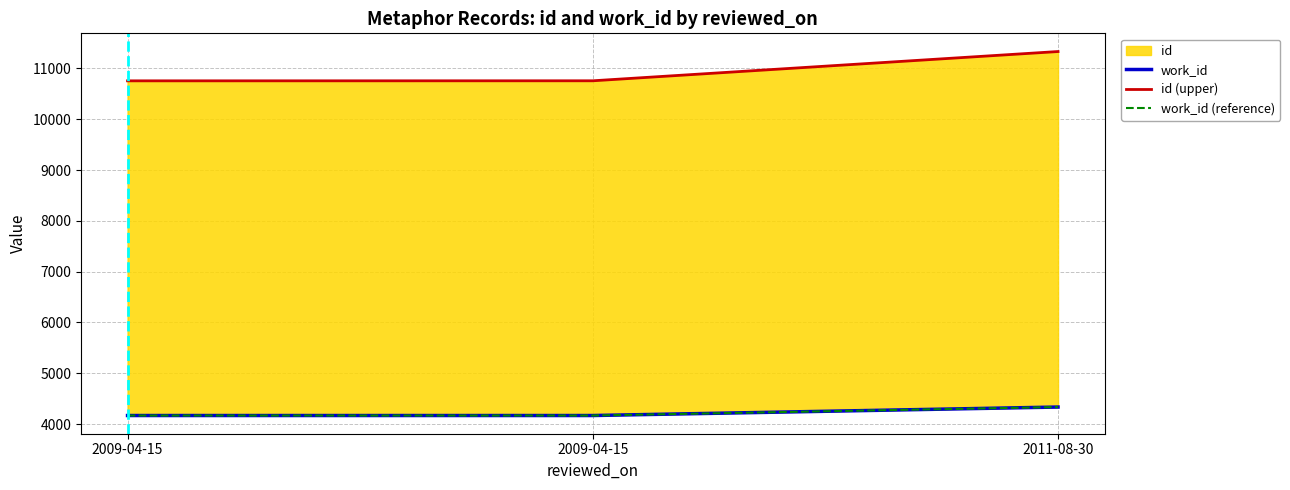

What is the label of the 3rd point from the left?

2011-08-30